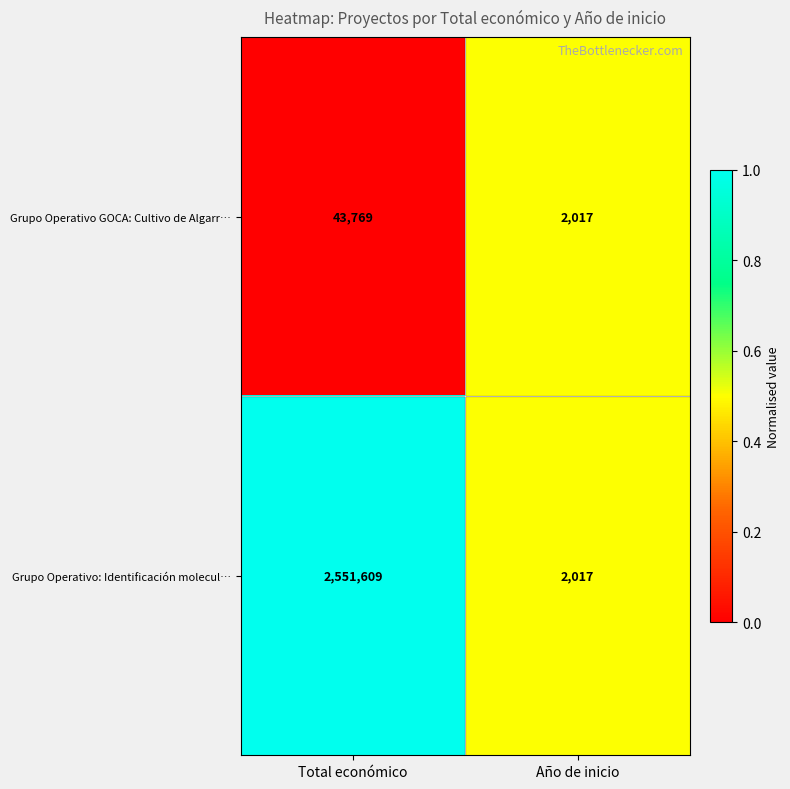

The Grupo Operativo: Identificación molecul… series shows 2551609 at Total económico. True or false?

True